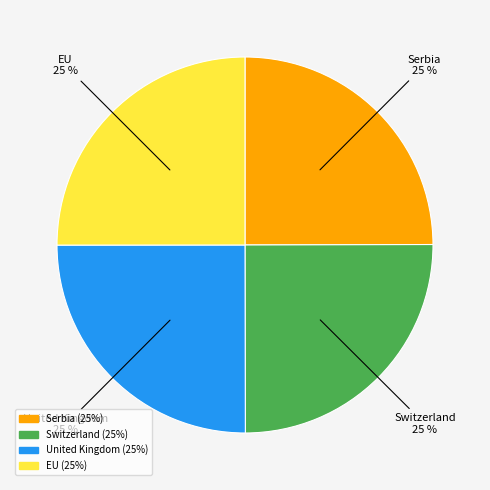

How many slices are in this pie chart?

4